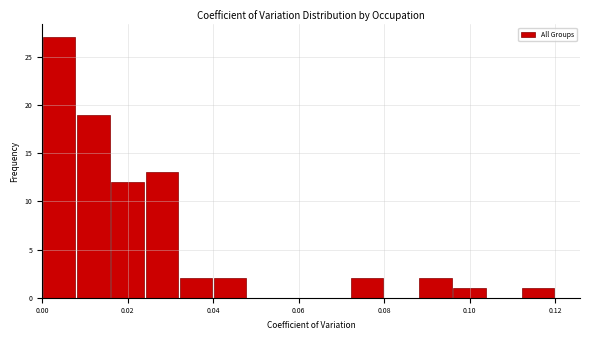

What is the height of the bar covering 0.040 to 0.048 on the x-axis? The values are not printed on the chart, so give them approximately, as read against the axis.

2